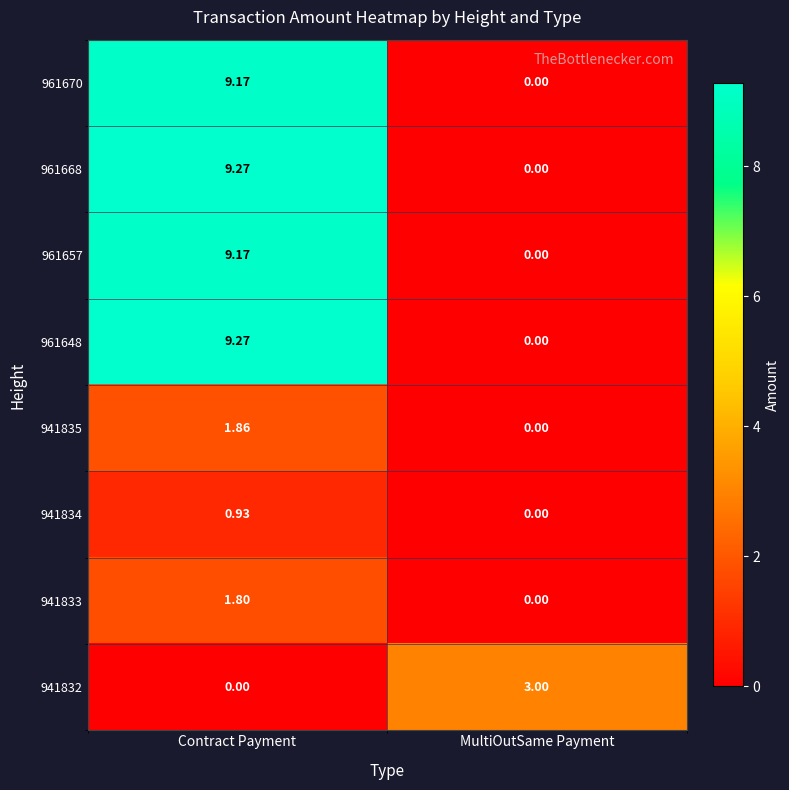

Count the number of data series in this chart.

8